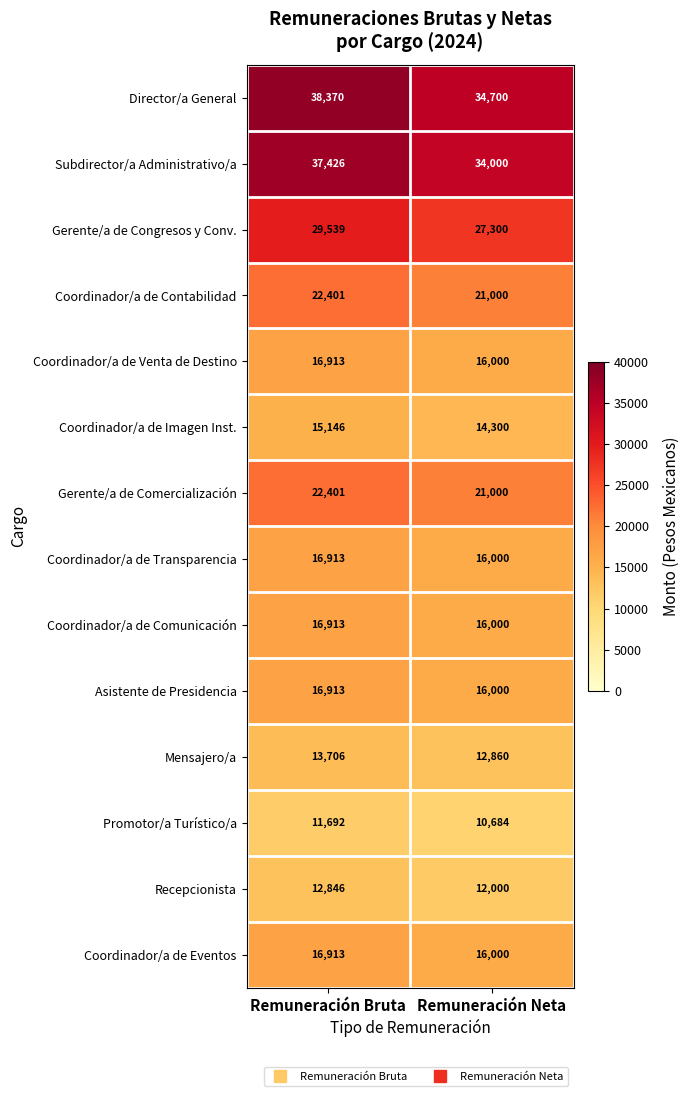

Reading right to left, extract all data points from this chart.

Director/a General: 34700	38370
Subdirector/a Administrativo/a: 34000	37426
Gerente/a de Congresos y Conv.: 27300	29539
Coordinador/a de Contabilidad: 21000	22401
Coordinador/a de Venta de Destino: 16000	16913
Coordinador/a de Imagen Inst.: 14300	15146
Gerente/a de Comercialización: 21000	22401
Coordinador/a de Transparencia: 16000	16913
Coordinador/a de Comunicación: 16000	16913
Asistente de Presidencia: 16000	16913
Mensajero/a: 12860	13706
Promotor/a Turístico/a: 10684	11692
Recepcionista: 12000	12846
Coordinador/a de Eventos: 16000	16913